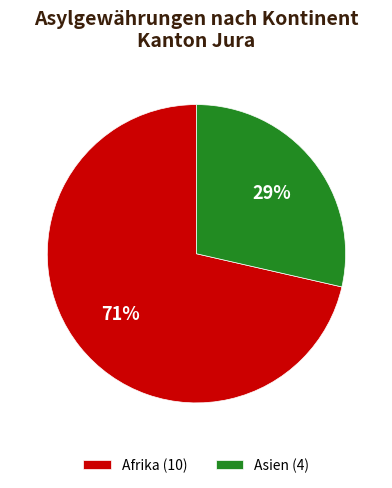

What is the largest slice in the pie chart?

Afrika (10)